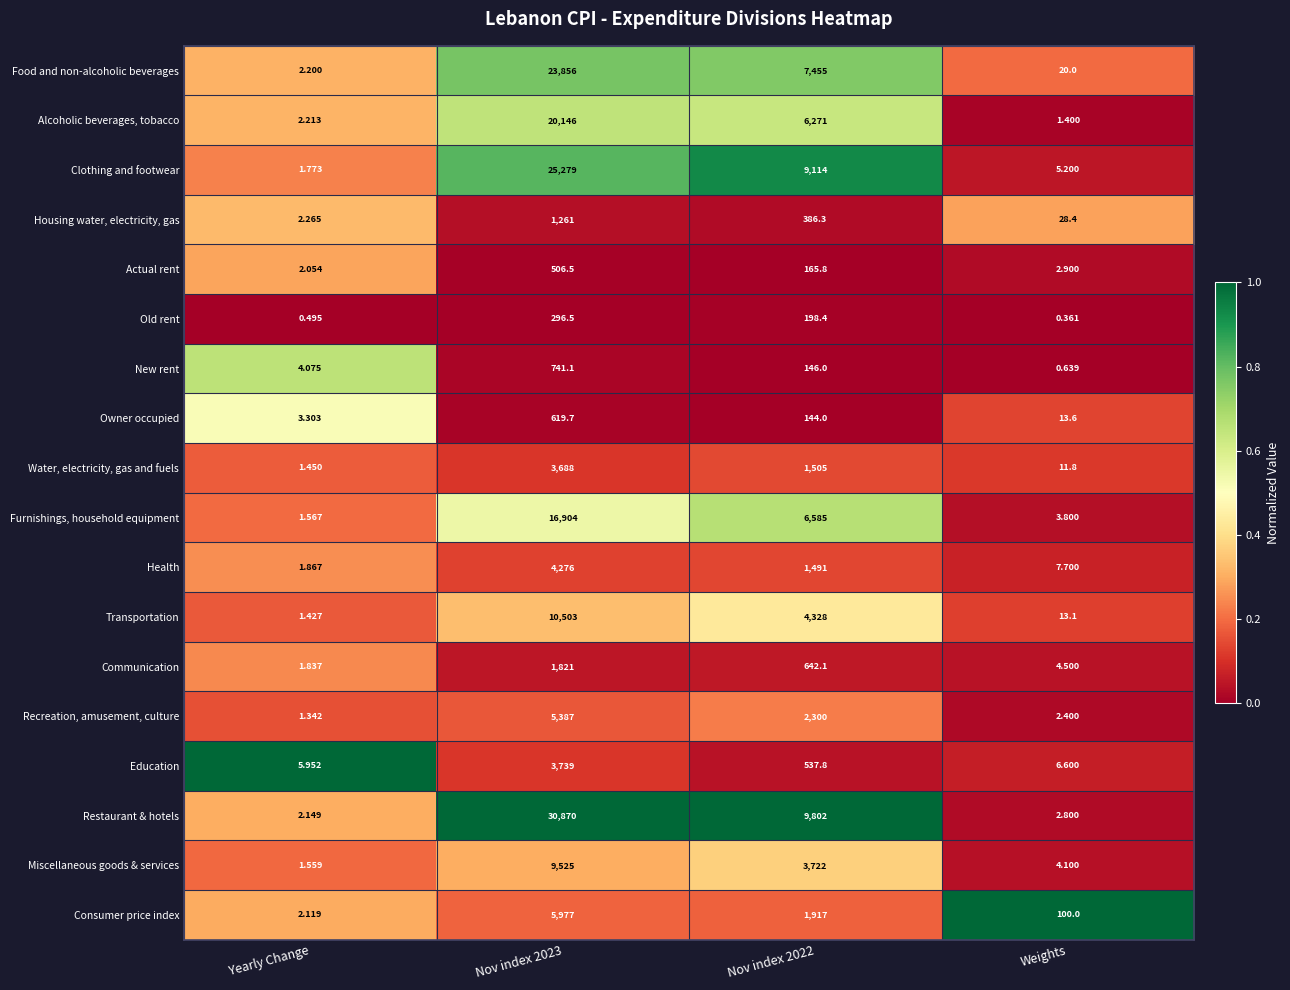

Which series has the widest spread of values?

Restaurant & hotels